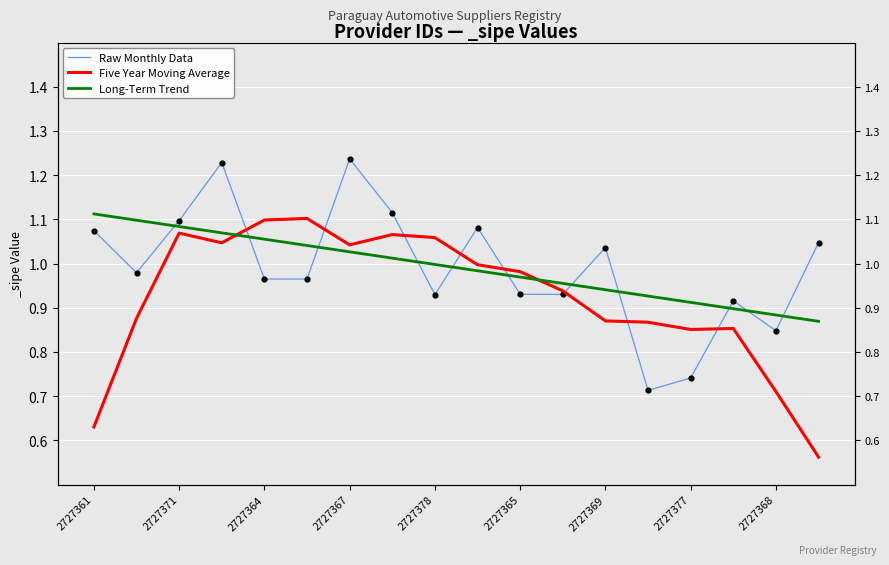

Which series has the largest Y range (max minus min)?

Five Year Moving Average